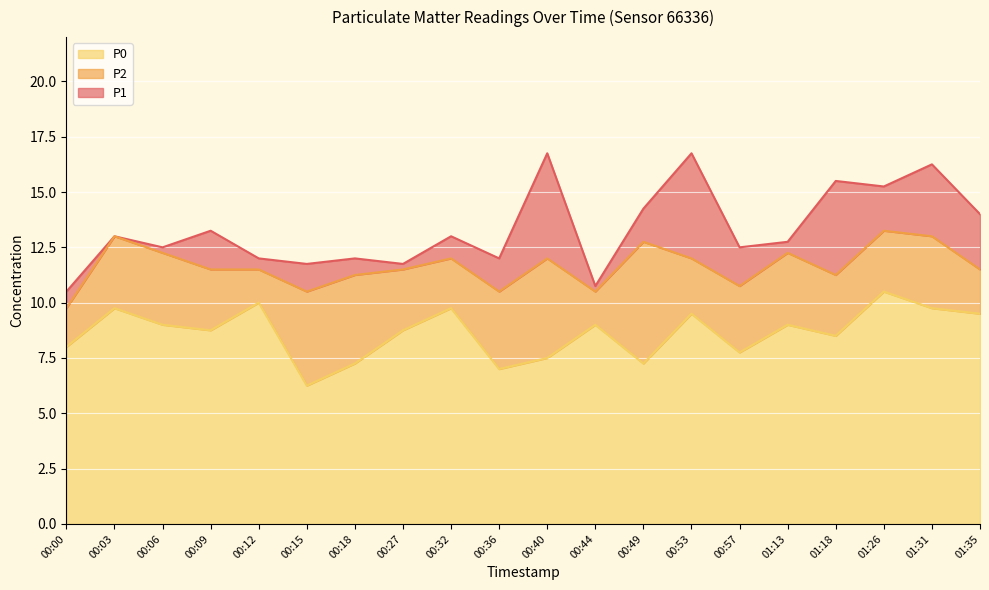

Which series has the largest range (max minus min)?

P1